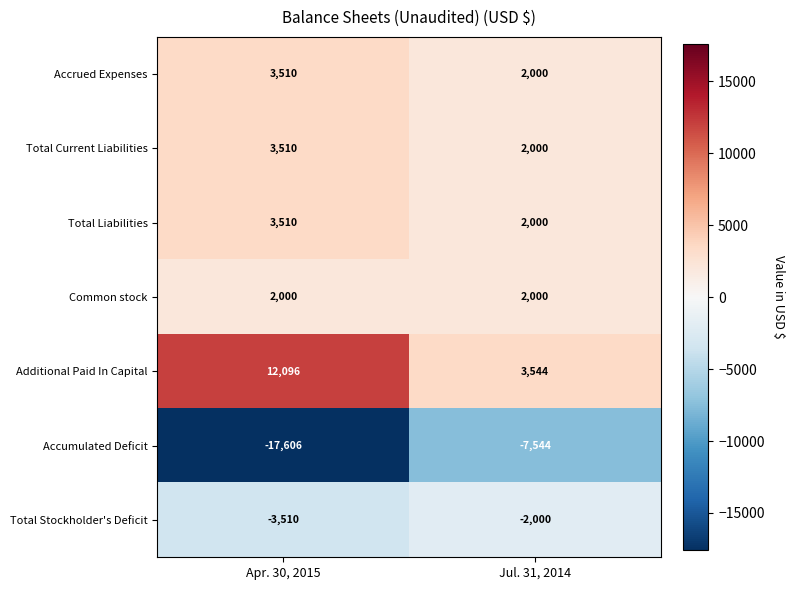

Read the Accrued Expenses value at Jul. 31, 2014, to the nearest 50.

2000